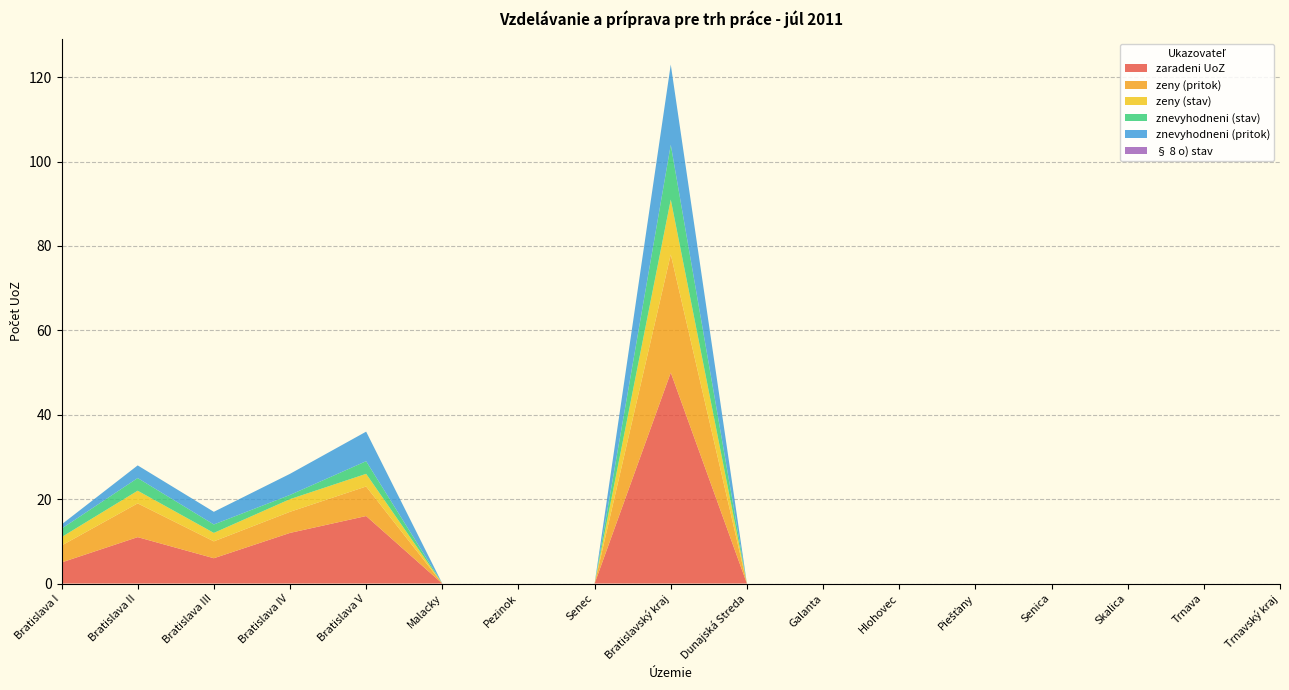

Reading left to right, what are all the values shown in this chart?

zaradeni UoZ: 5	11	6	12	16	0	0	0	50	0	0	0	0	0	0	0	0
zeny (pritok): 4	8	4	5	7	0	0	0	28	0	0	0	0	0	0	0	0
zeny (stav): 2	3	2	3	3	0	0	0	13	0	0	0	0	0	0	0	0
znevyhodneni (stav): 2	3	2	1	3	0	0	0	13	0	0	0	0	0	0	0	0
znevyhodneni (pritok): 1	3	3	5	7	0	0	0	19	0	0	0	0	0	0	0	0
§ 8 o) stav: 0	0	0	0	0	0	0	0	0	0	0	0	0	0	0	0	0